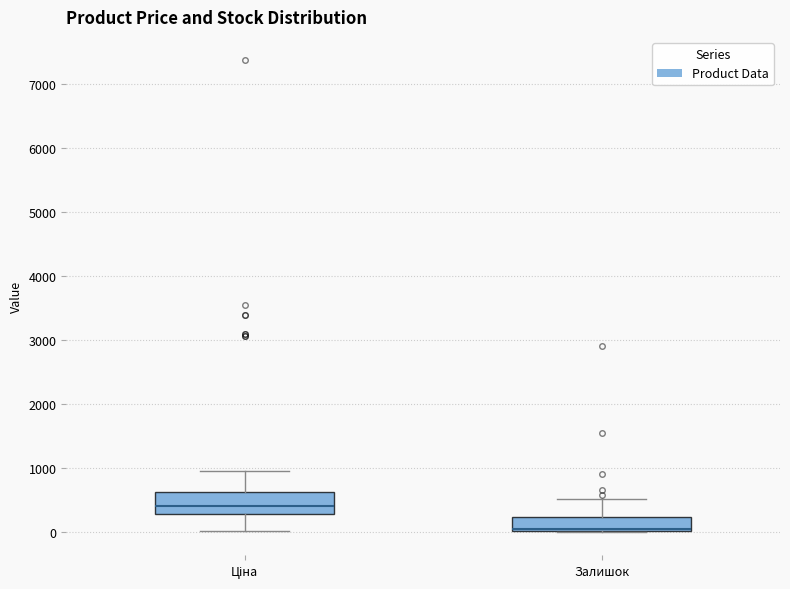

Reading left to right, read every box against the y-axis: the position of its median line, the range the box covers, and the ends of its whiskers. The values are not printed on the chart, so give them approximately, as read against the axis.

Ціна: median 400, box 300 to 600, whiskers 0 to 900
Залишок: median 0 (drawn on the box's lower edge), box 0 to 200, whiskers 0 to 500